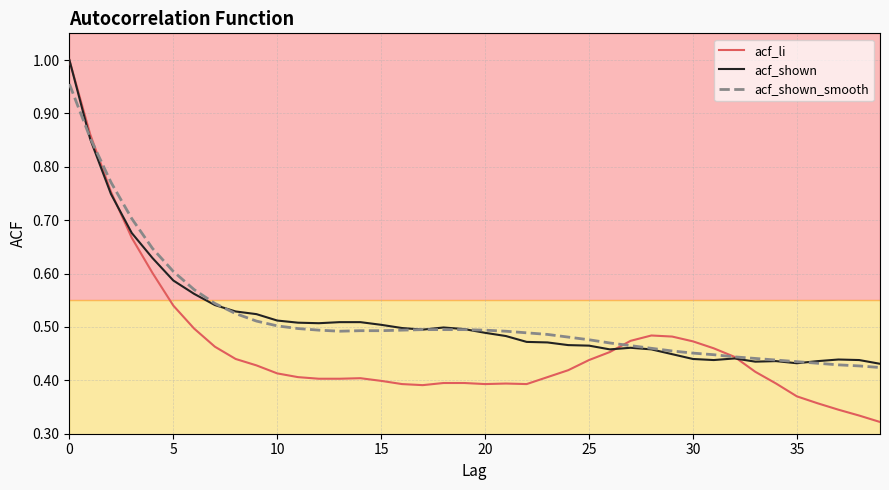

Which series has the widest spread of values?

acf_li